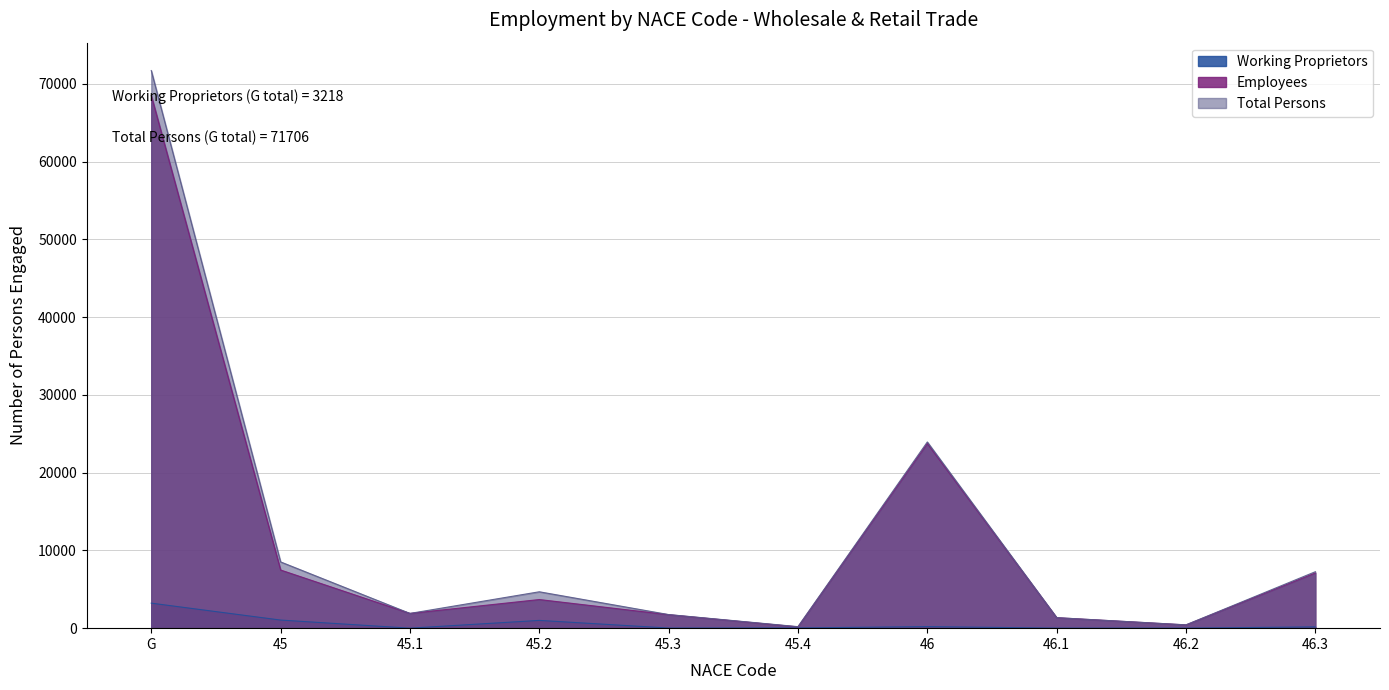

How many lines are shown in the chart?

3